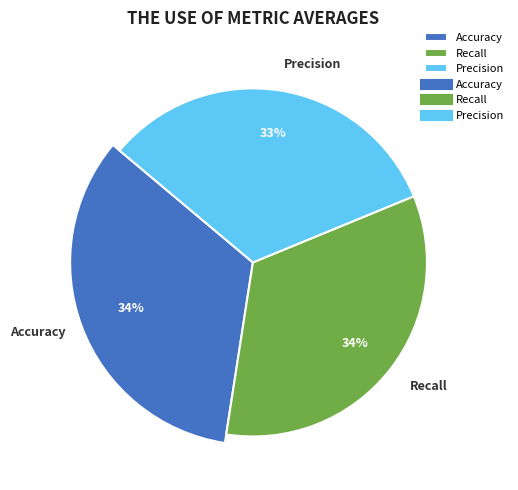

Does any single category account for the majority?

No